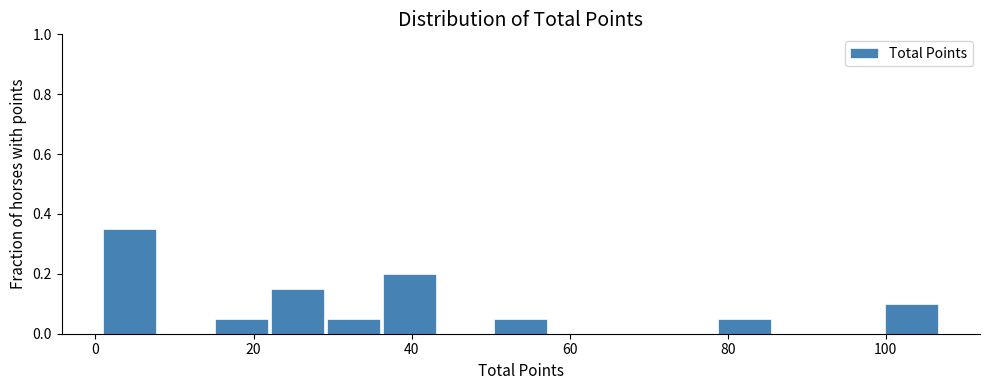

Read against the x-axis, roughly where is the centre of the tallest bar?

4